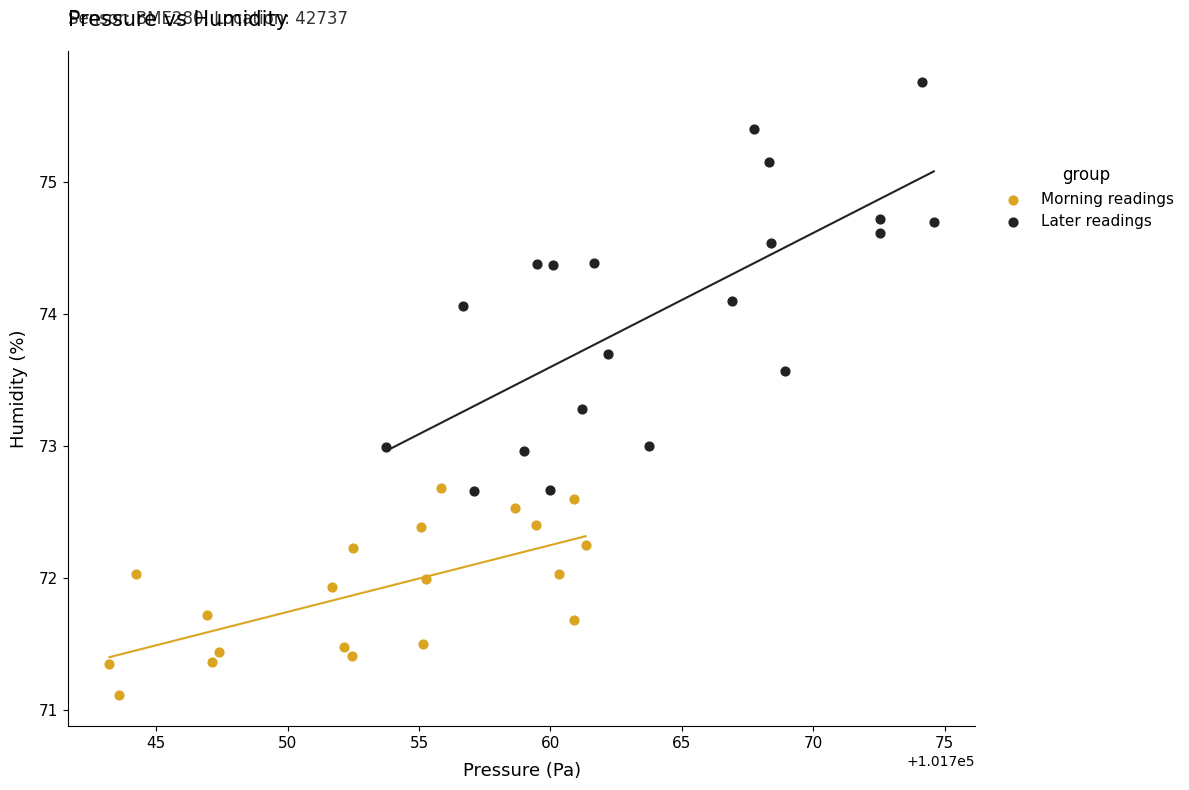

What are all the series names shown in the legend?

Morning readings, Later readings